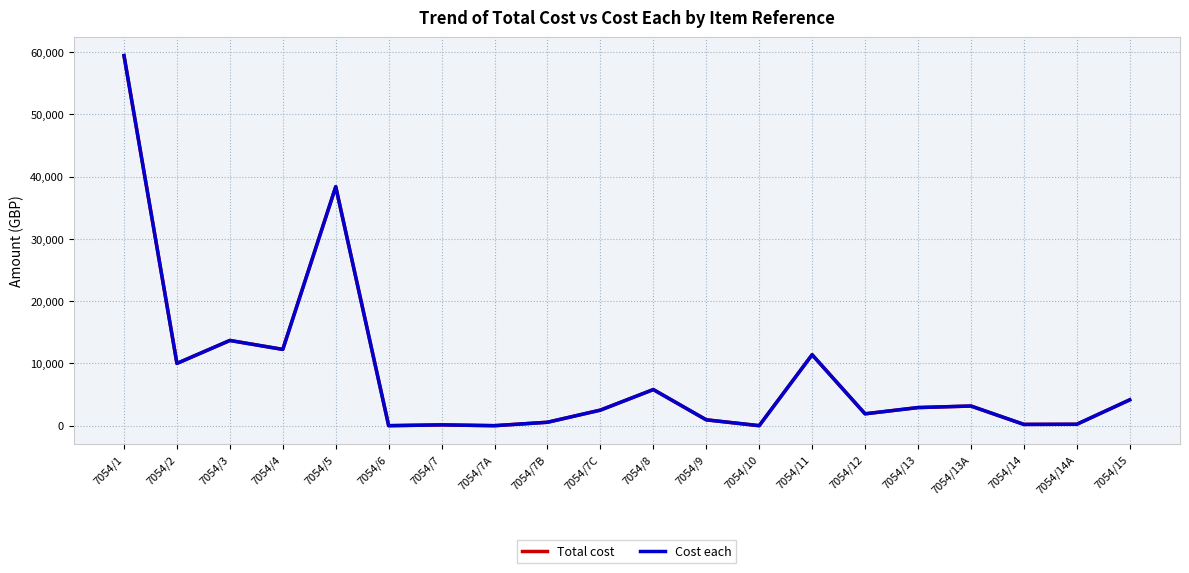

At 7054/7C, list the series in order from smallest to largest.

Total cost, Cost each